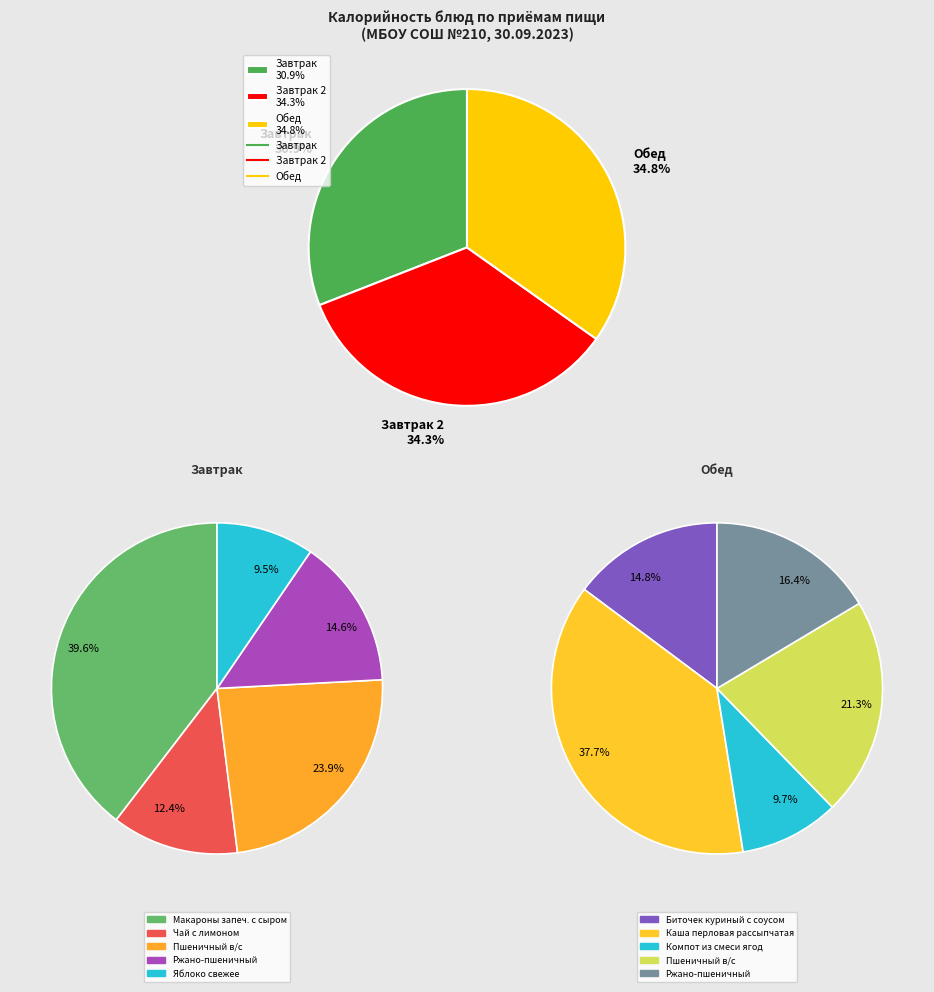

Is it true that 3 is 15% of the pie?

False